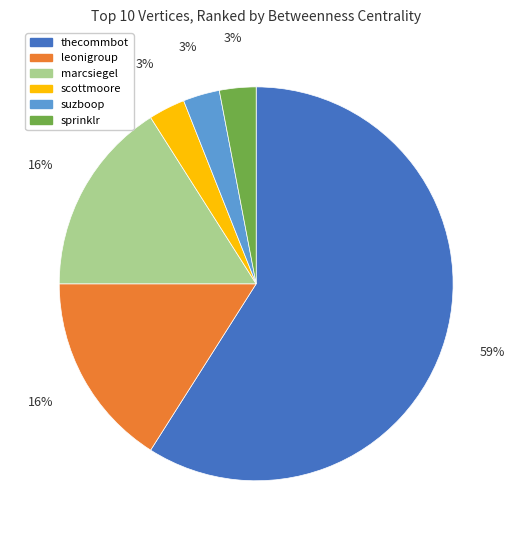

The scottmoore slice represents 12% of the pie. True or false?

False